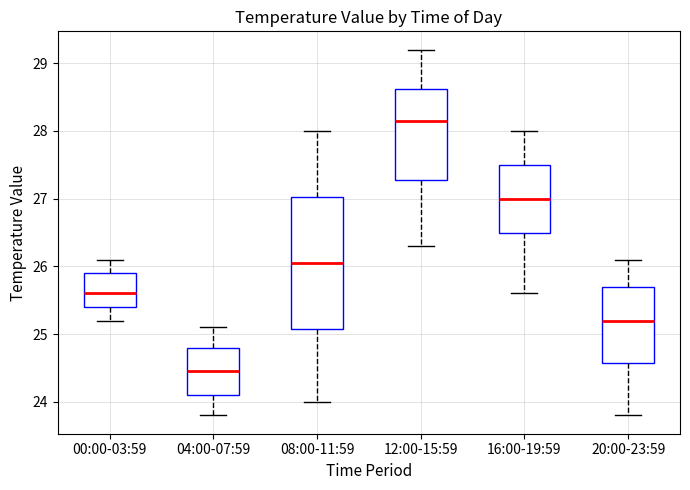

Comparing the boxes themselves (not the whiskers), which one is the tallest?

08:00-11:59